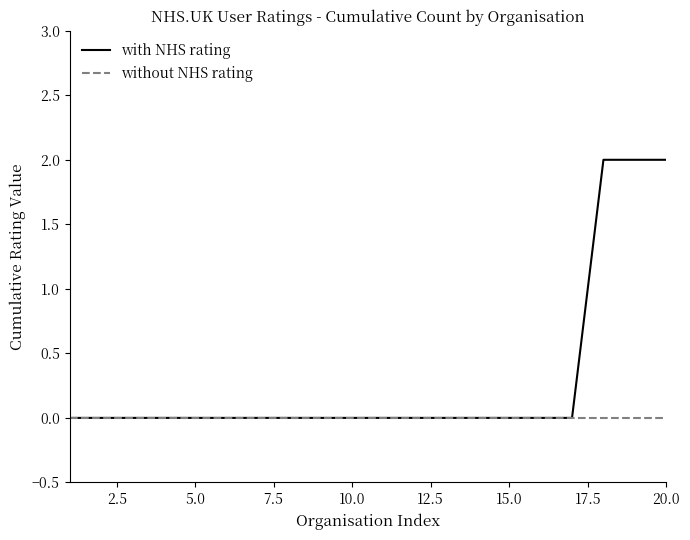

List the series in order of their overall mean, lowest first.

without NHS rating, with NHS rating